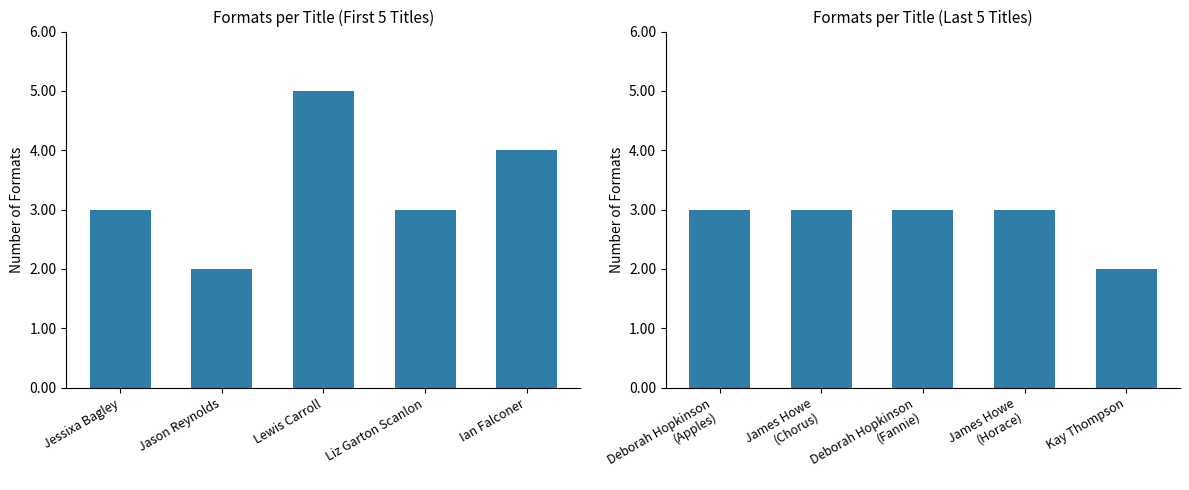

The chart shows a value of 5 at Deborah Hopkinson (Fannie). True or false?

False